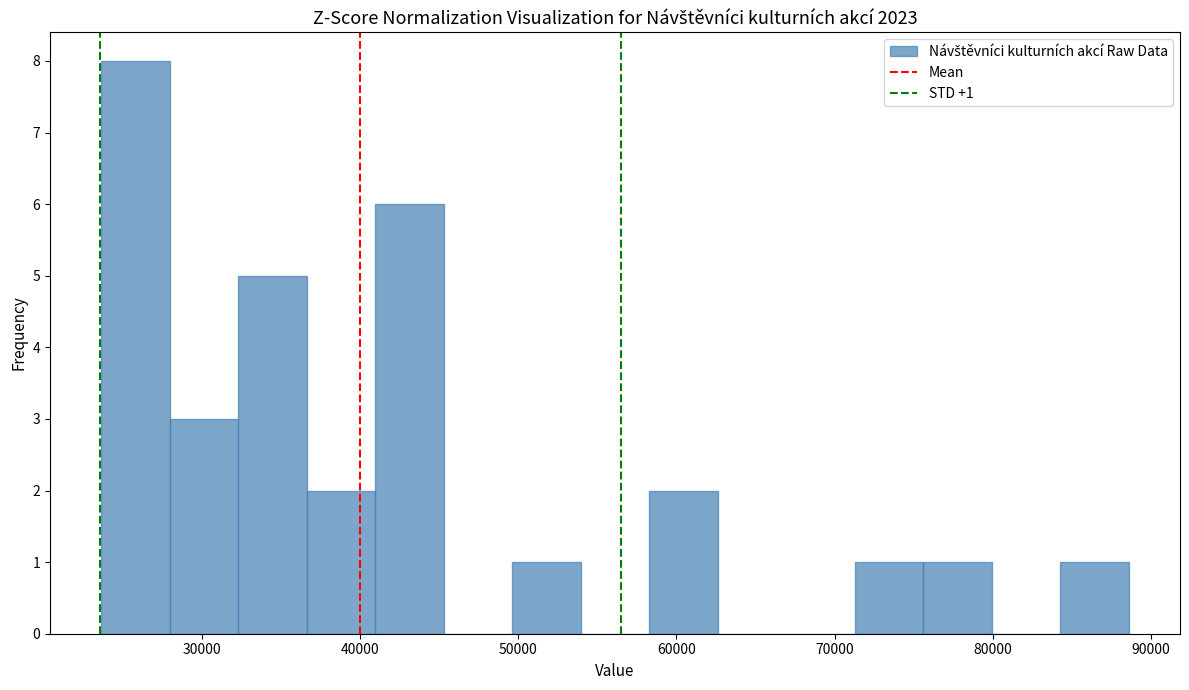

Which range on the x-axis has the tallest bar?

24000 to 28000